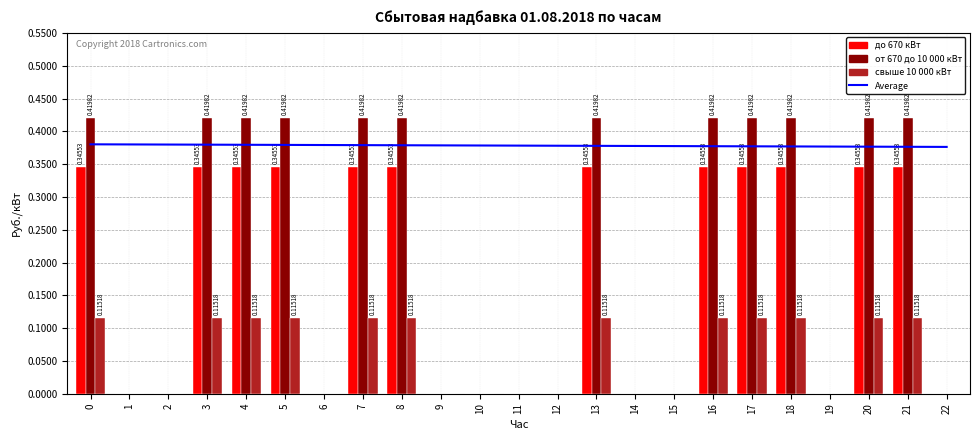

Reading left to right, what are all the values shown in this chart?

Average: 0.4	0.4	0.4	0.4	0.4	0.4	0.4	0.4	0.4	0.4	0.4	0.4	0.4	0.4	0.4	0.4	0.4	0.4	0.4	0.4	0.4	0.4	0.4
до 670 кВт: 0.3	0.0	0.0	0.3	0.3	0.3	0.0	0.3	0.3	0.0	0.0	0.0	0.0	0.3	0.0	0.0	0.3	0.3	0.3	0.0	0.3	0.3	0.0
от 670 до 10 000 кВт: 0.4	0.0	0.0	0.4	0.4	0.4	0.0	0.4	0.4	0.0	0.0	0.0	0.0	0.4	0.0	0.0	0.4	0.4	0.4	0.0	0.4	0.4	0.0
свыше 10 000 кВт: 0.1	0.0	0.0	0.1	0.1	0.1	0.0	0.1	0.1	0.0	0.0	0.0	0.0	0.1	0.0	0.0	0.1	0.1	0.1	0.0	0.1	0.1	0.0